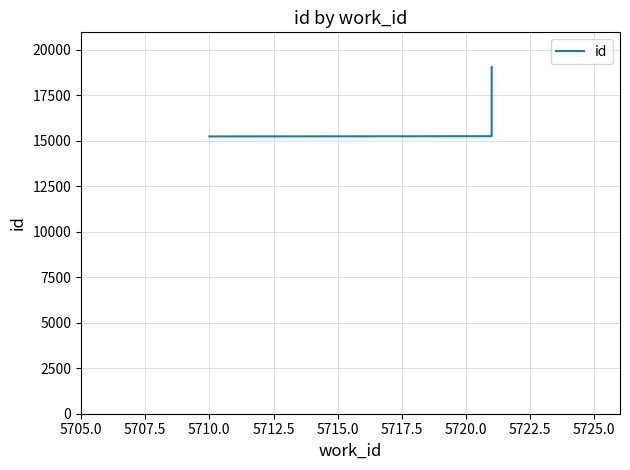

Count the number of categories in the chart.

3